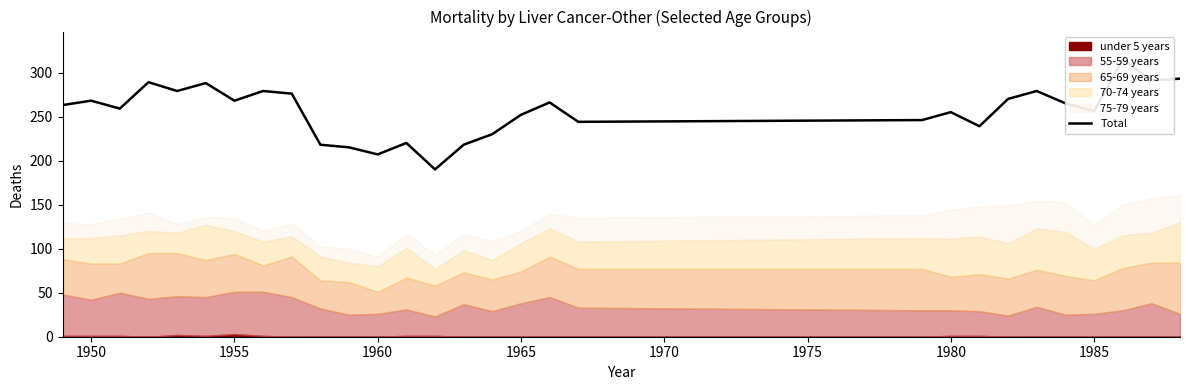

True or false: there are more than 1 points higher than both neighbors.

True